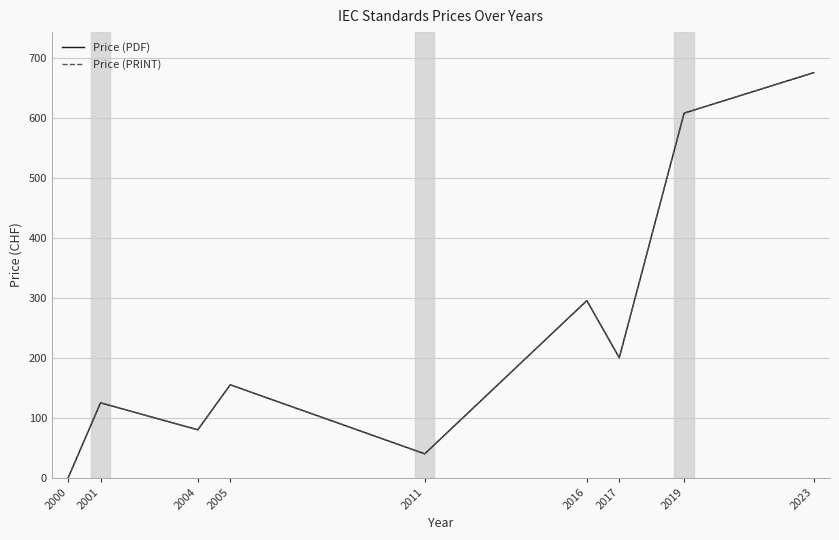

Rank the series at 2005 from lowest to highest value.

Price (PDF), Price (PRINT)